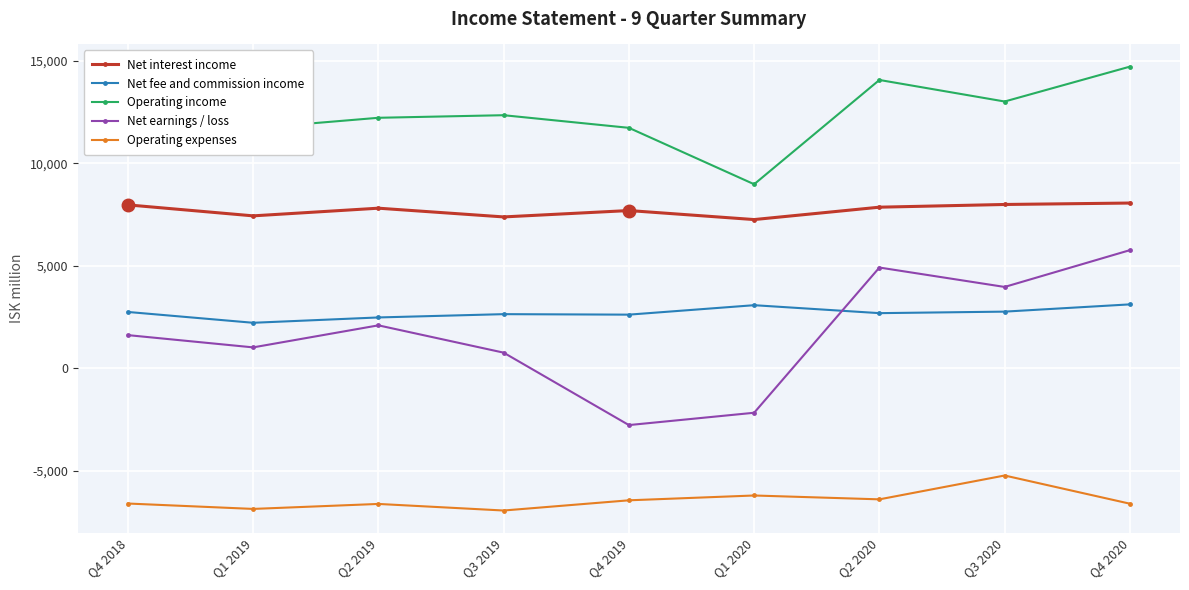

Is it true that Operating expenses equals -6442 at Q4 2019?

True